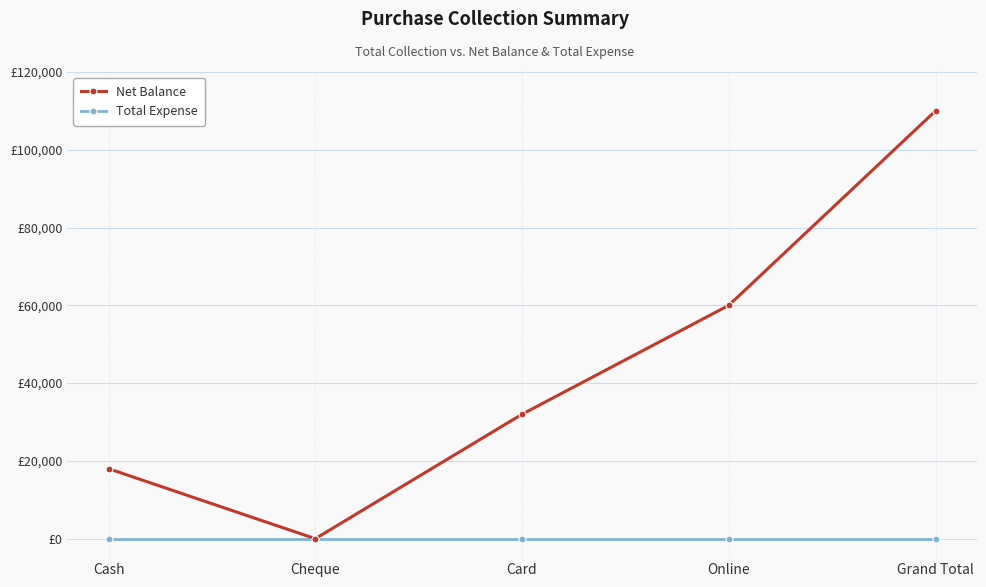

What are all the series names shown in the legend?

Net Balance, Total Expense